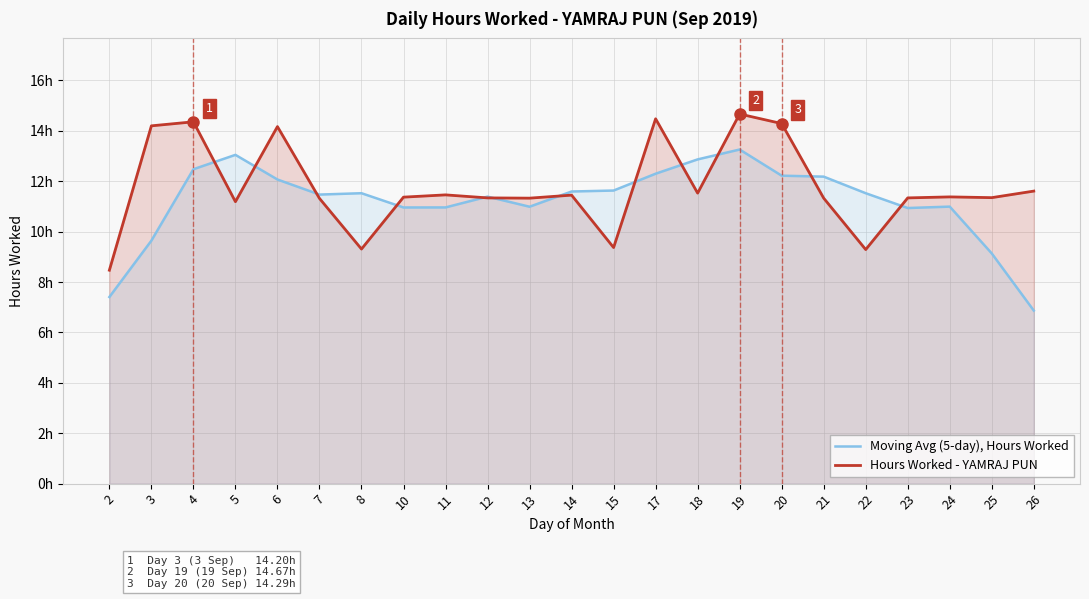

Rank the series by their average value, from highest to lowest.

Hours Worked - YAMRAJ PUN, Moving Avg (5-day), Hours Worked